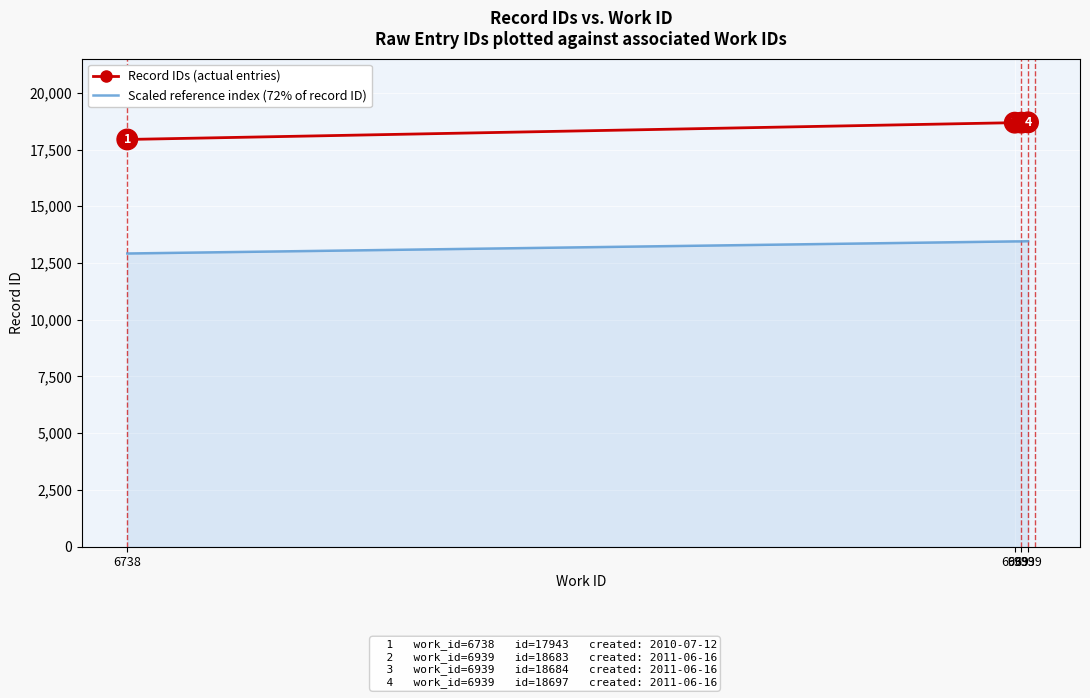

What is the sum of the Scaled reference index (72% of record ID) values at 6939 and 6939?

26904.2